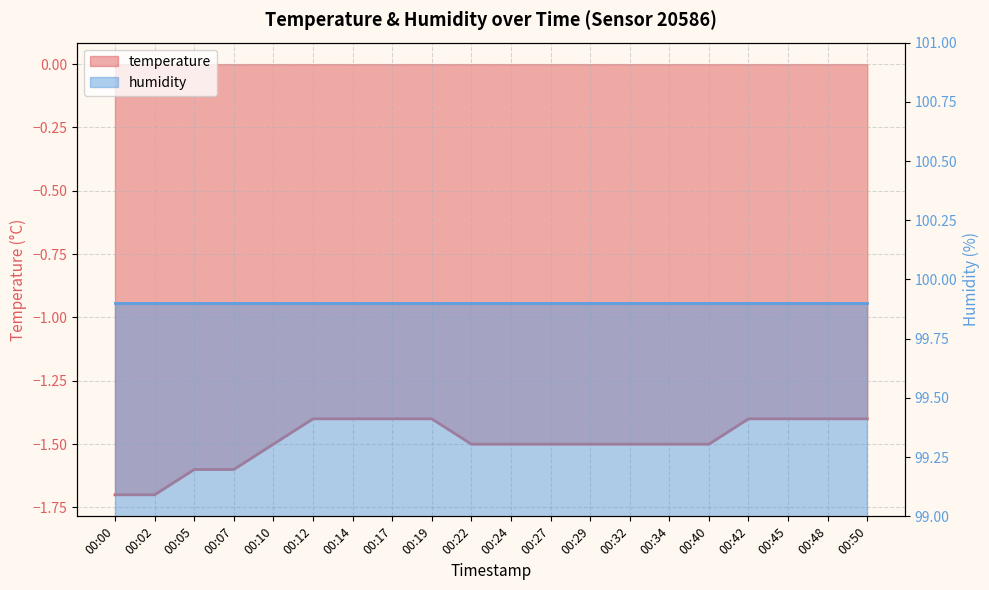

What is the approximate value at 00:48?

-1.4